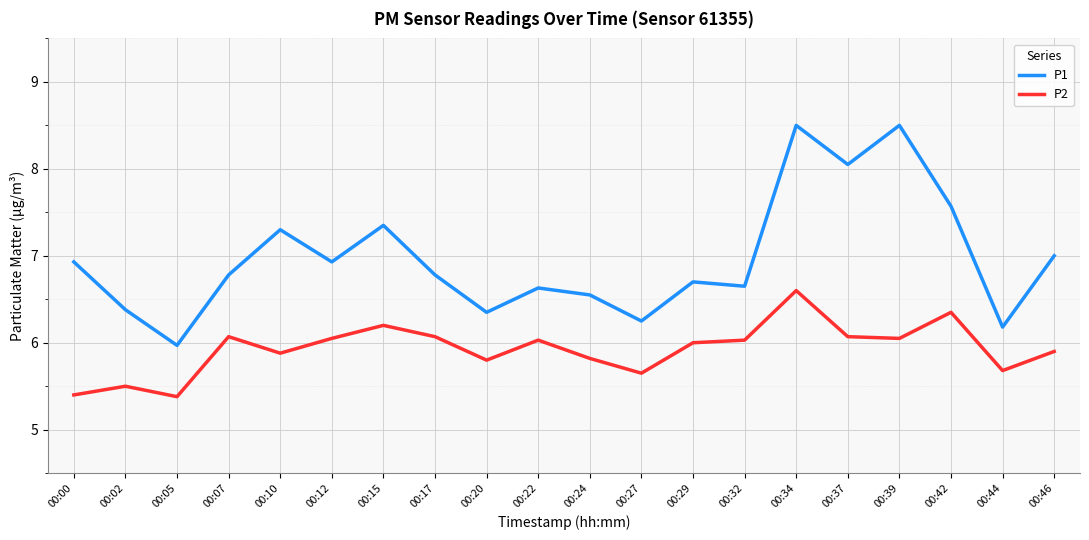

What is the average value of the P2 series?

5.9